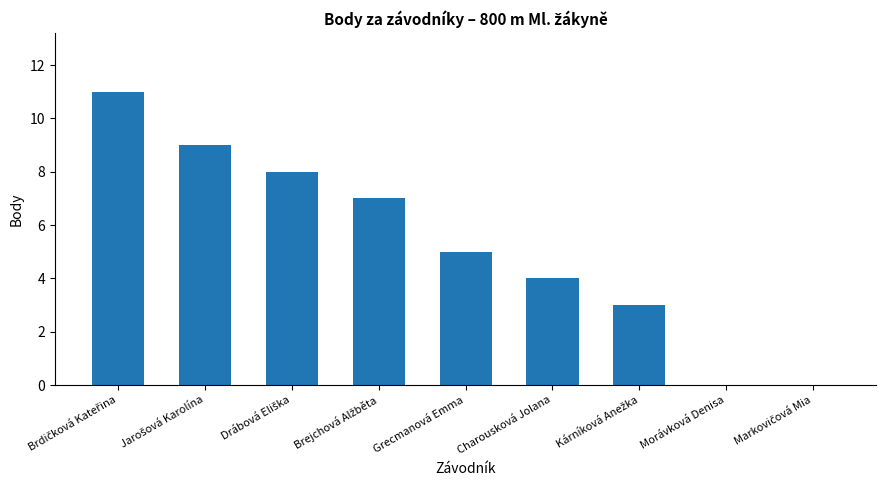

What is the average value?

5